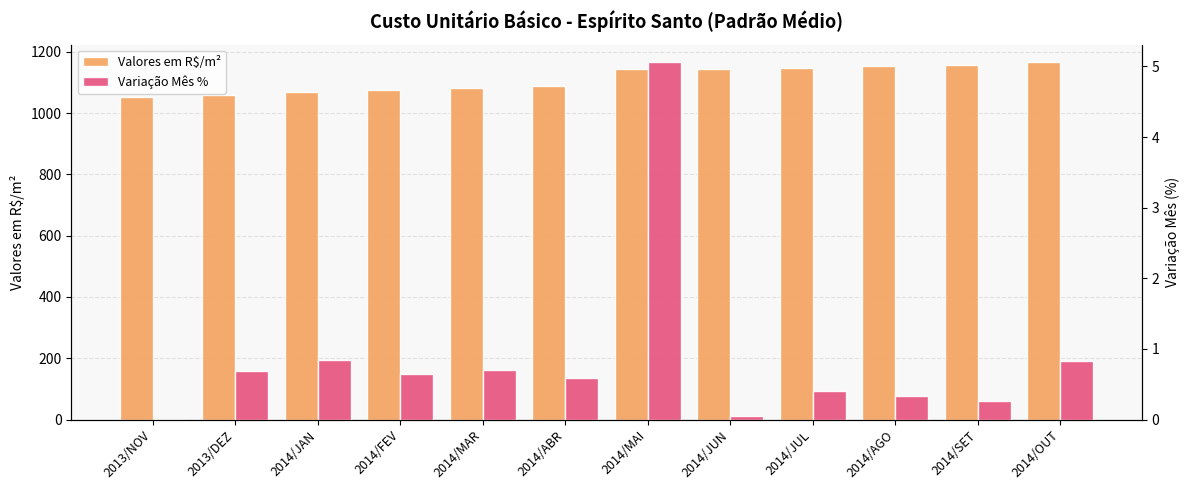

At 2014/MAR, list the series in order from smallest to largest.

Variação Mês %, Valores em R$/m²